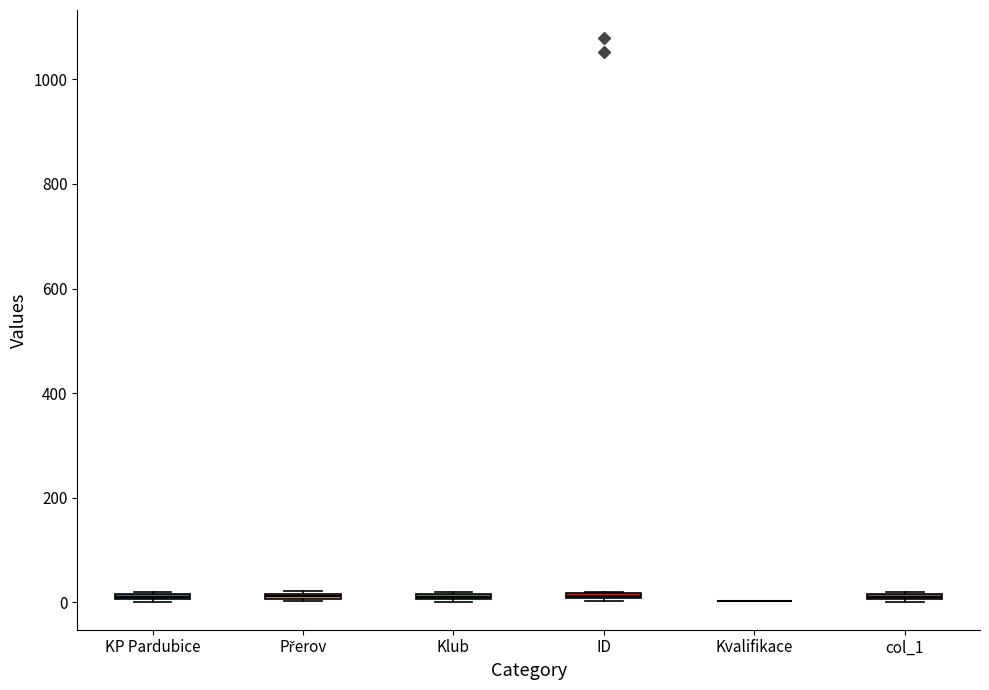

Where is the lower edge of the box for Klub on the y-axis? The values are not printed on the chart, so give them approximately, as read against the axis.

0